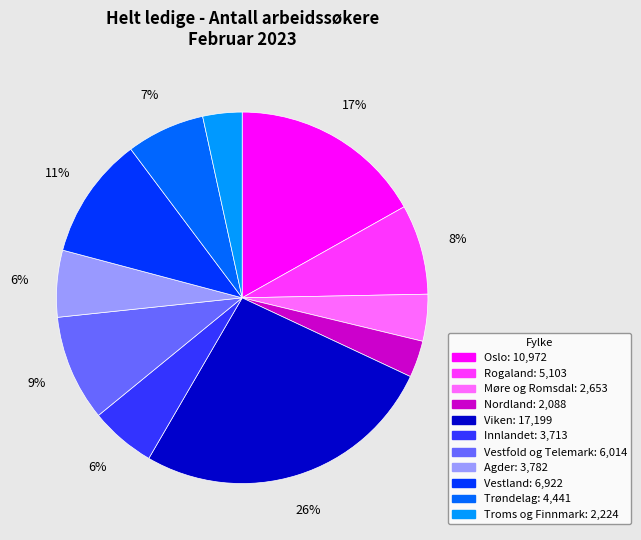

Count the number of slices in the pie.

11